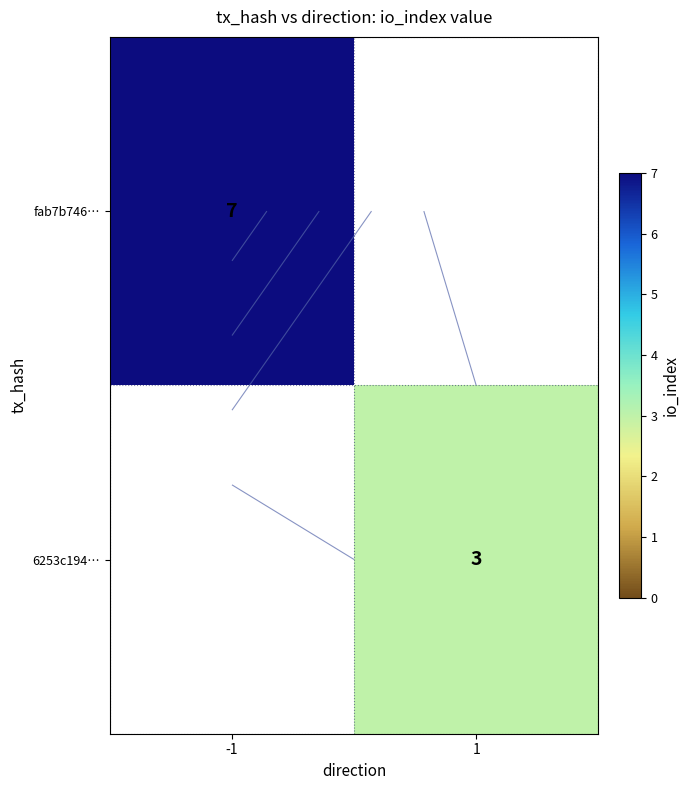

The 6253c194… series shows 4.3 at 1. True or false?

False